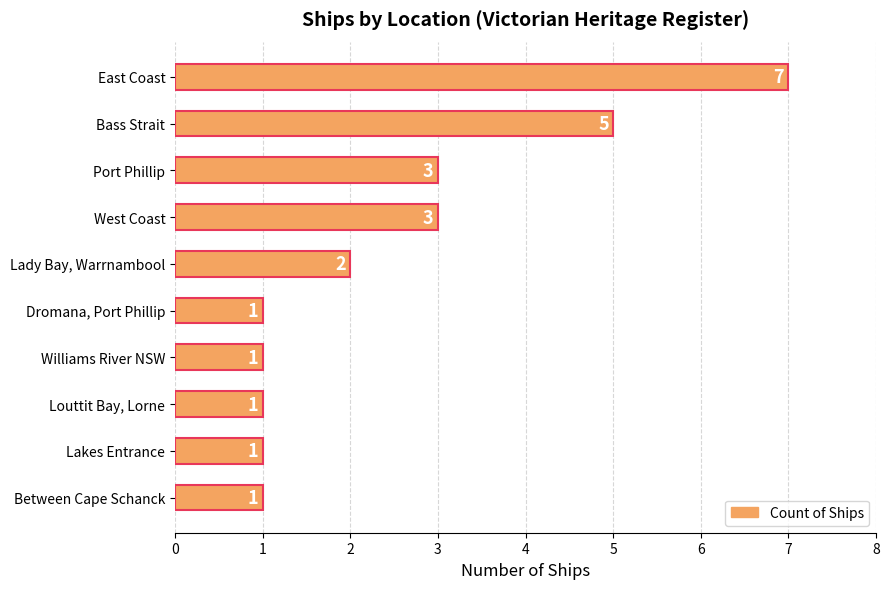

Is it true that the value at Louttit Bay, Lorne is 0?

False